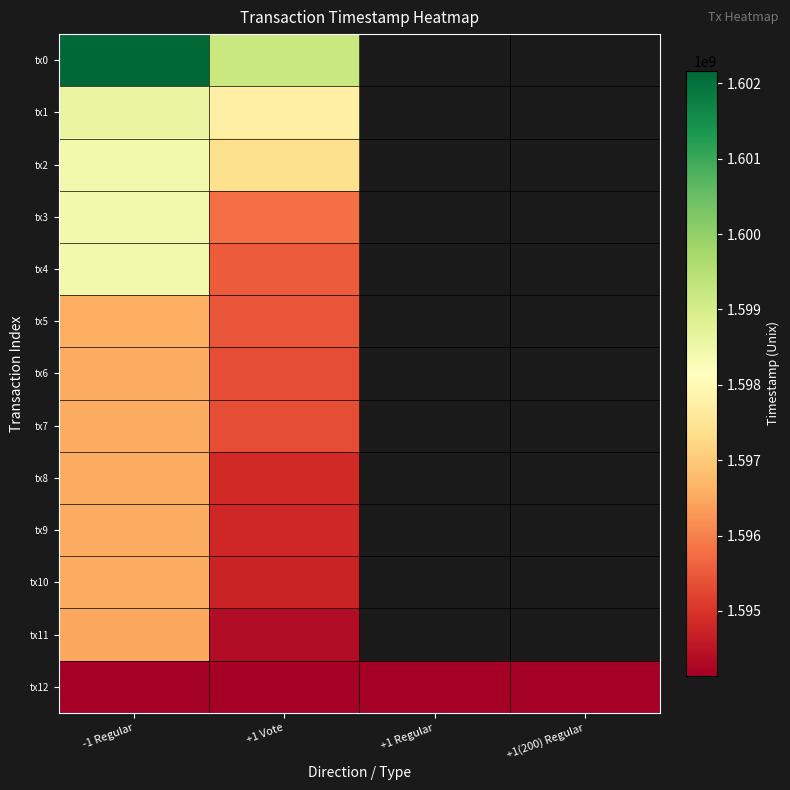

What is the minimum value for tx2?

1597394787.0